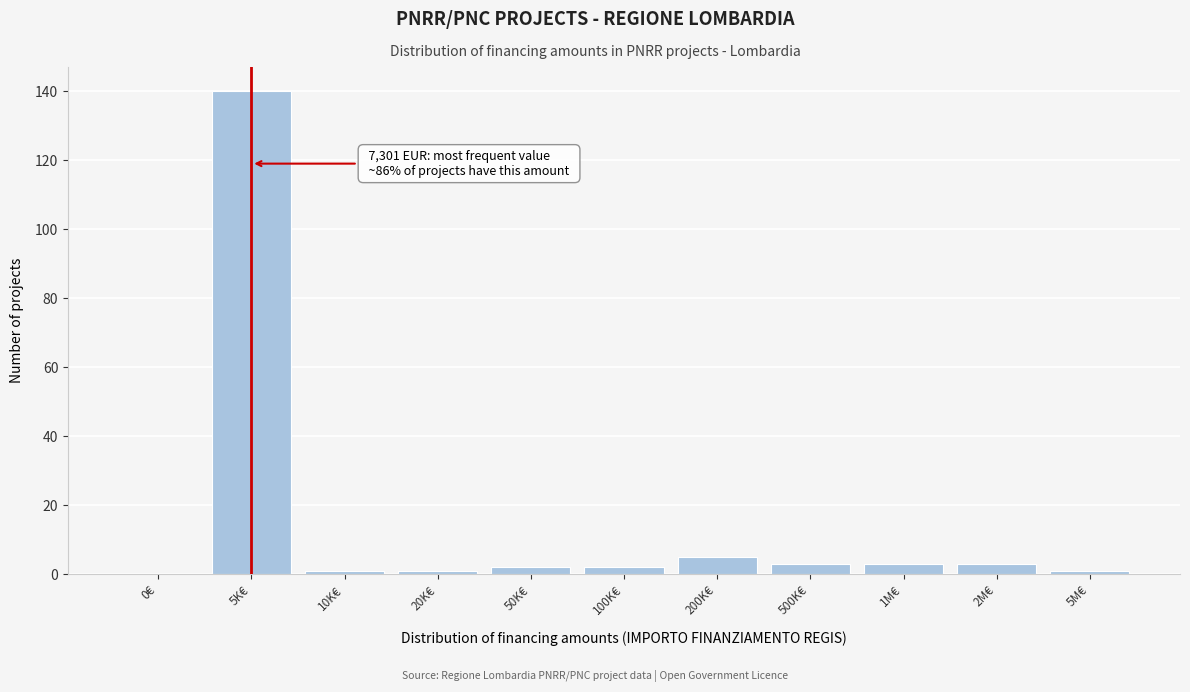

Reading left to right, extract all data points from this chart.

0€=0	5K€=140	10K€=1	20K€=1	50K€=2	100K€=2	200K€=5	500K€=3	1M€=3	2M€=3	5M€=1